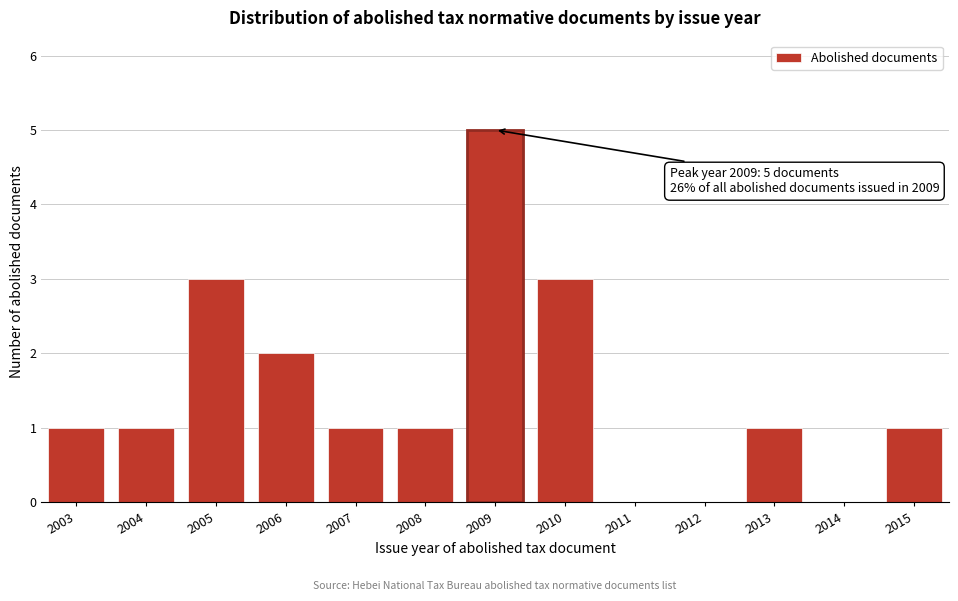

Reading left to right, extract all data points from this chart.

2003=1	2004=1	2005=3	2006=2	2007=1	2008=1	2009=5	2010=3	2011=0	2012=0	2013=1	2014=0	2015=1